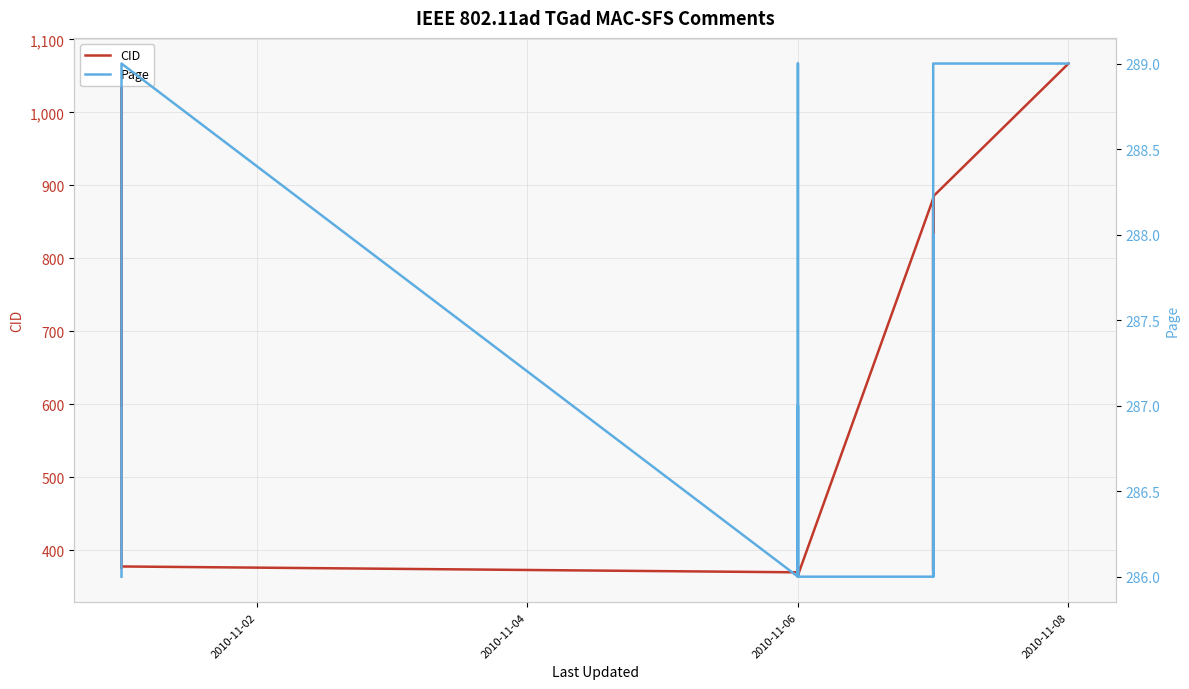

What is the value of the CID point at the 11th from the left?

369